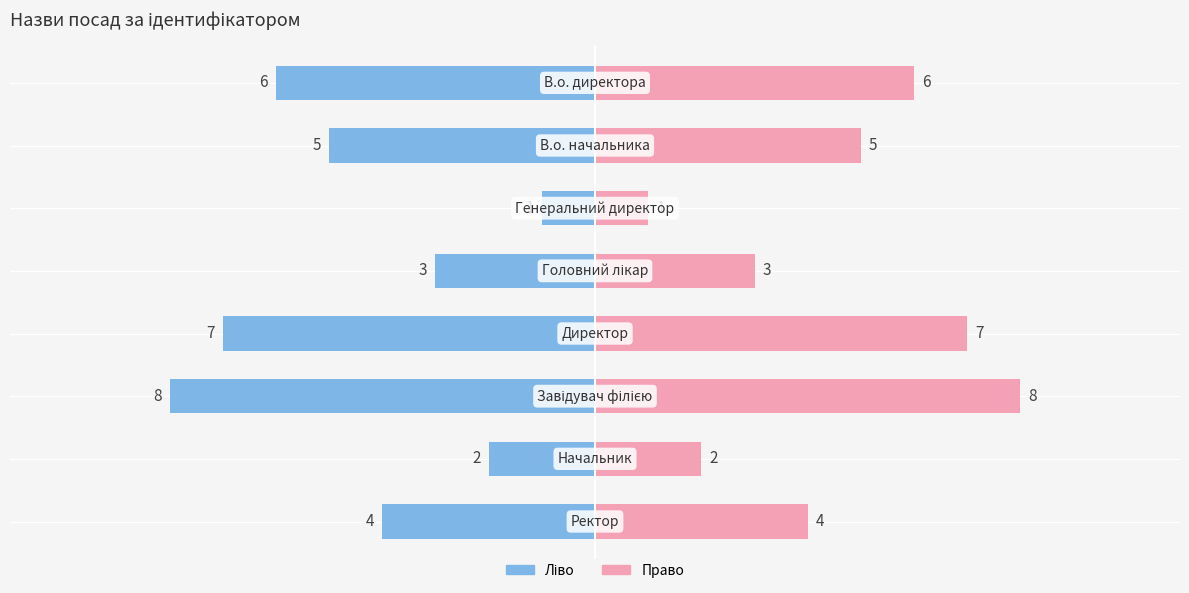

Between Головний лікар and Генеральний директор, which is larger?

Головний лікар